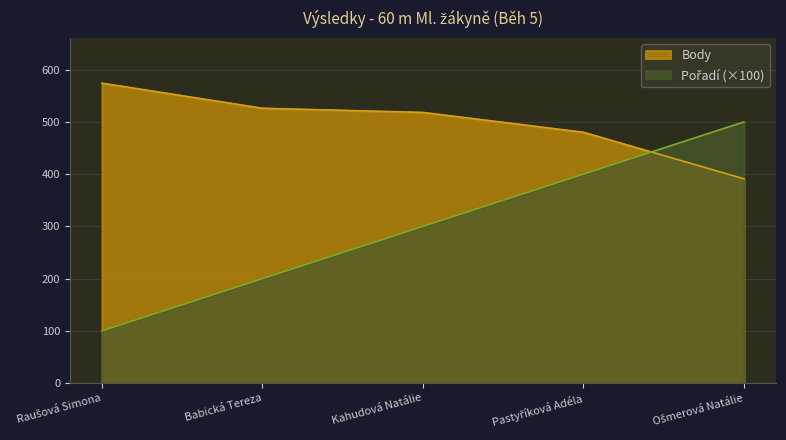

List the series in order of their peak value, lowest first.

Pořadí, Body